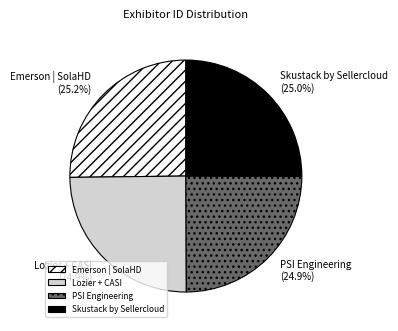

Is there a majority slice in this chart?

No